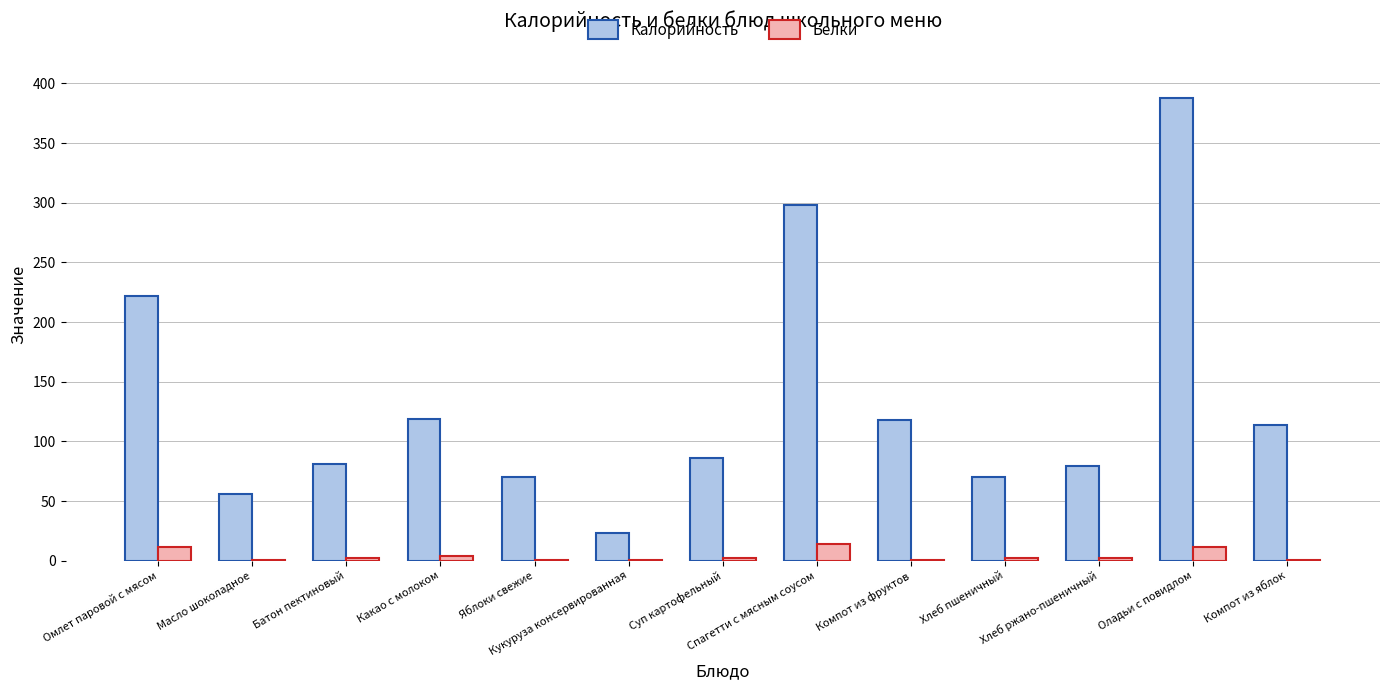

What are all the series names shown in the legend?

Калорийность, Белки